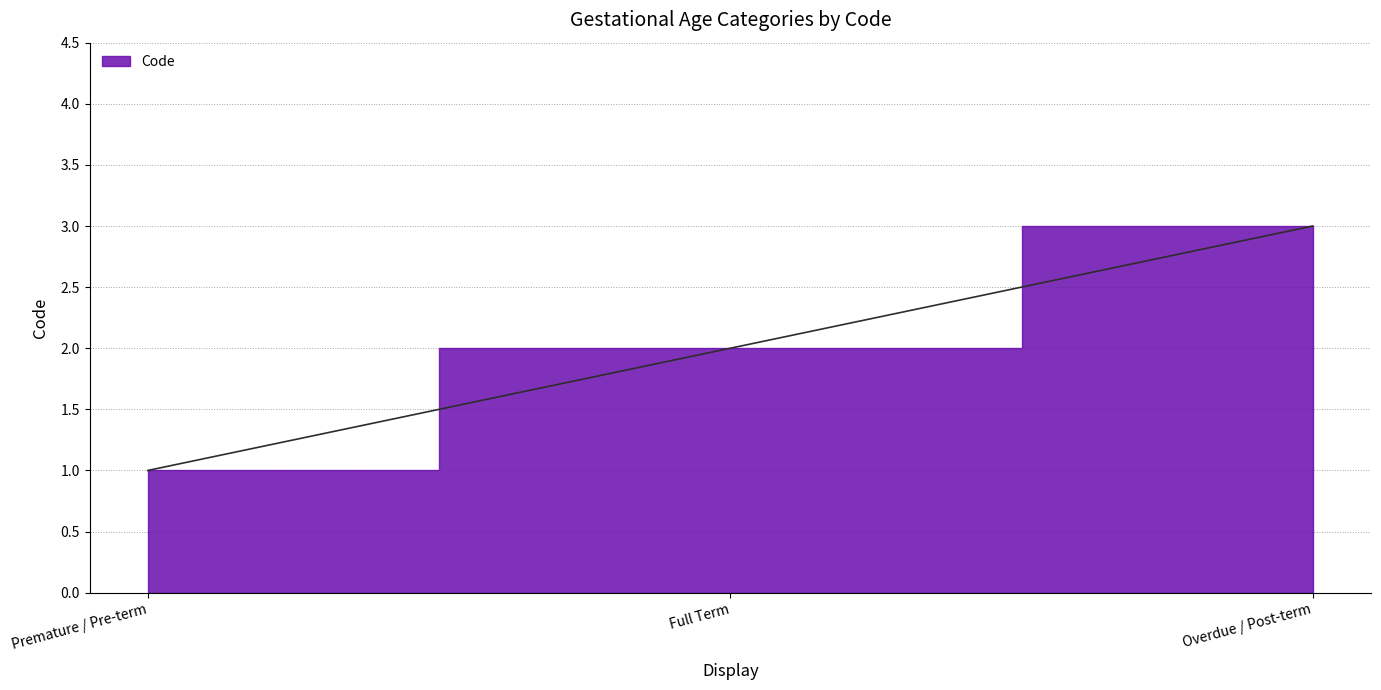

How many data points are less than 2?

1